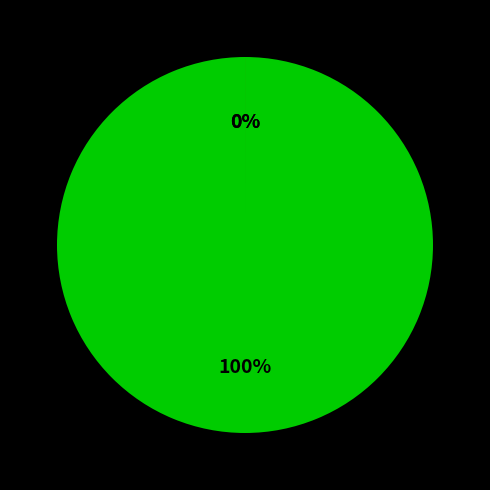

To the nearest percent, what is the difference between the Кол-во объектов, ед. and Общая стоимость объекта slice percentages?

100%